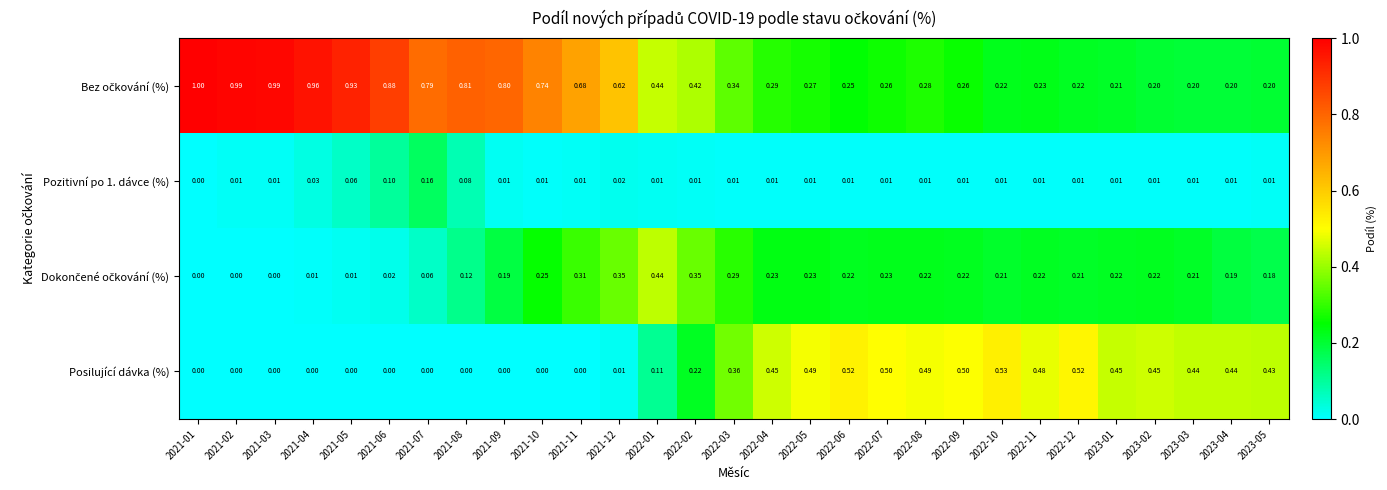

Which series changed the most between 2022-12 and 2023-05?

Posilující dávka (%)